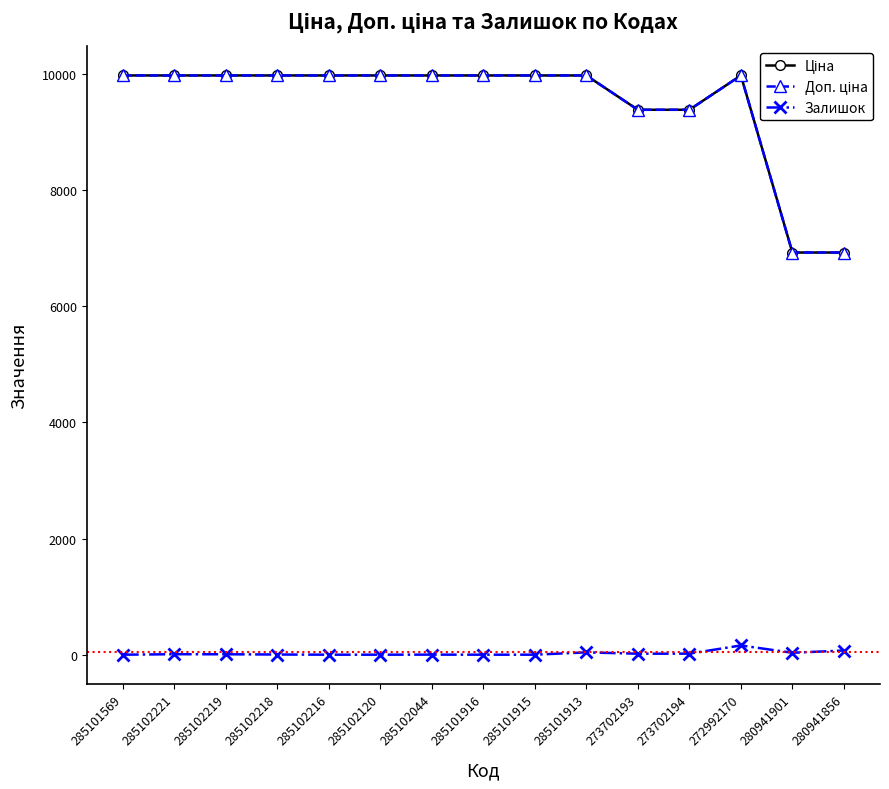

Is this an area chart (filled region under the line)?

No